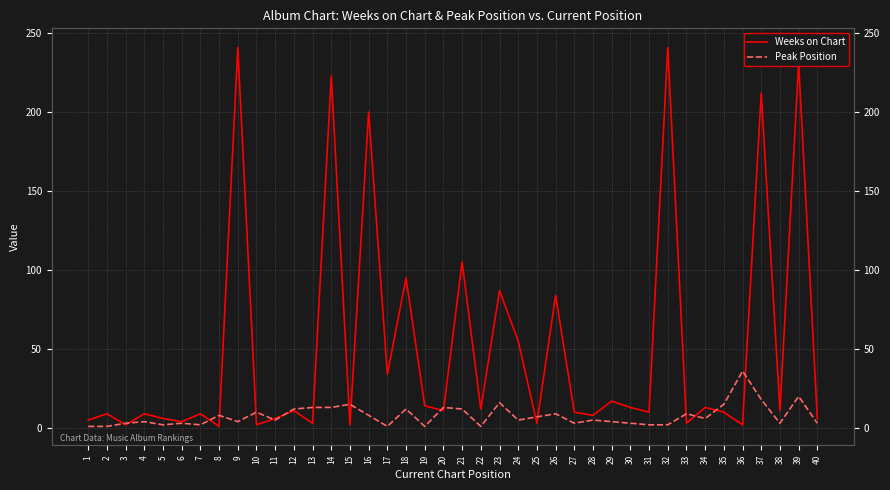

Is it true that Weeks on Chart equals 17 at 29?

True